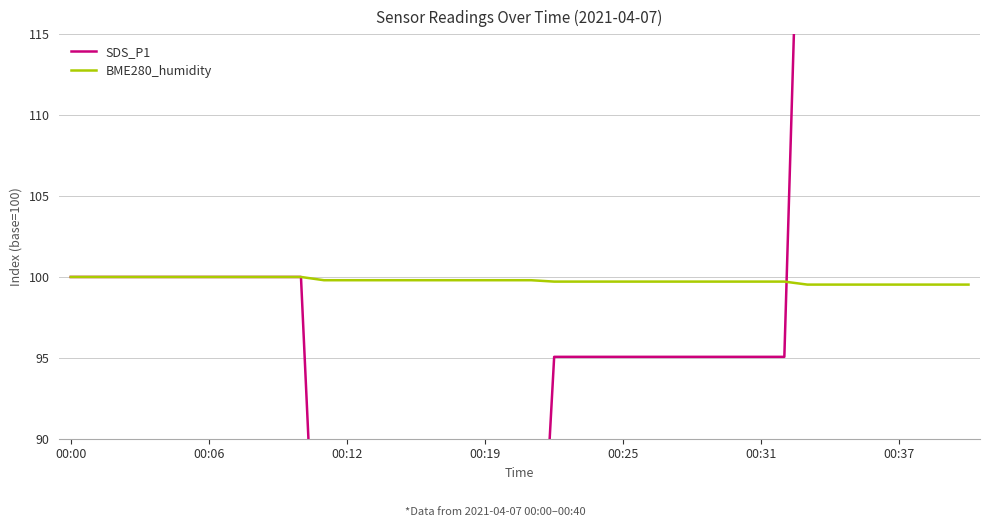

What is the highest value of the BME280_humidity series?

100.0